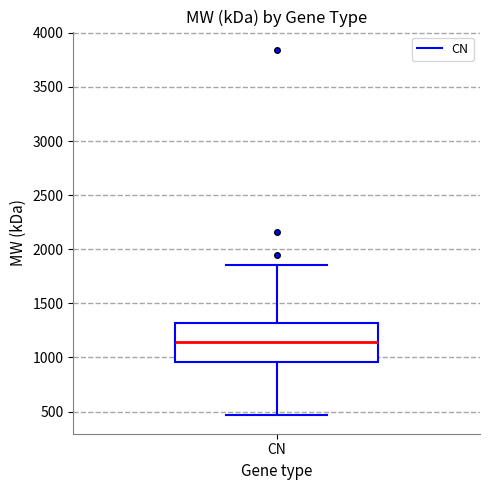

Where does the lower whisker of the box for CN end on the y-axis? The values are not printed on the chart, so give them approximately, as read against the axis.

450